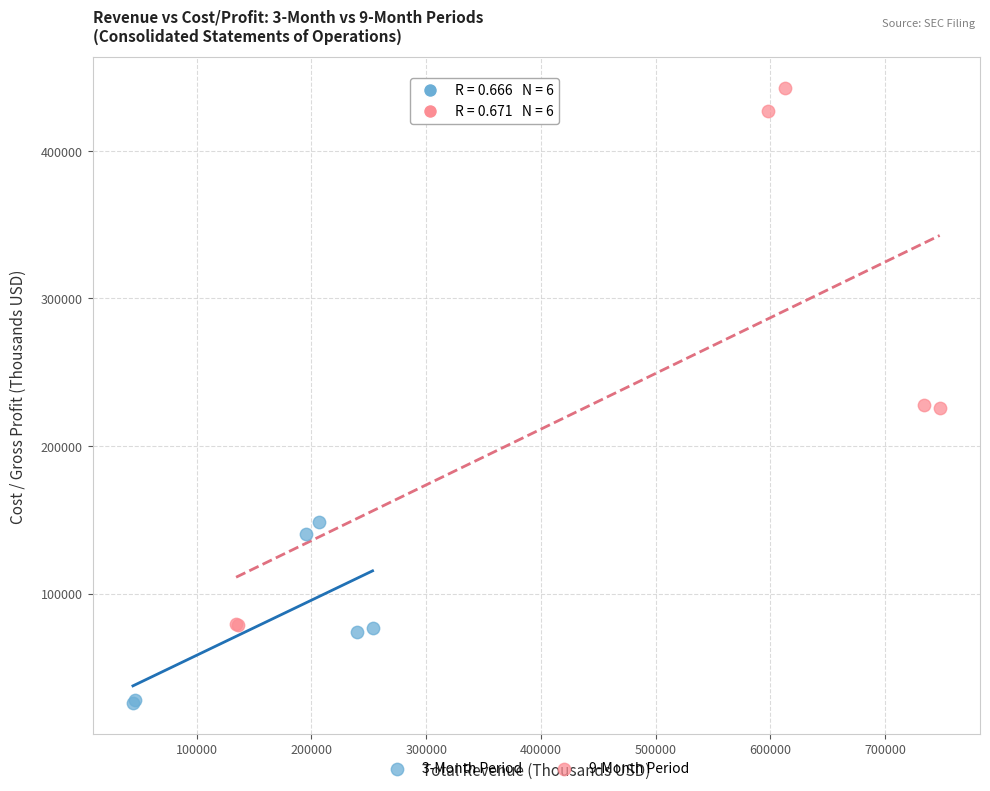

Which series contains the lowest Y value?

3-Month Period